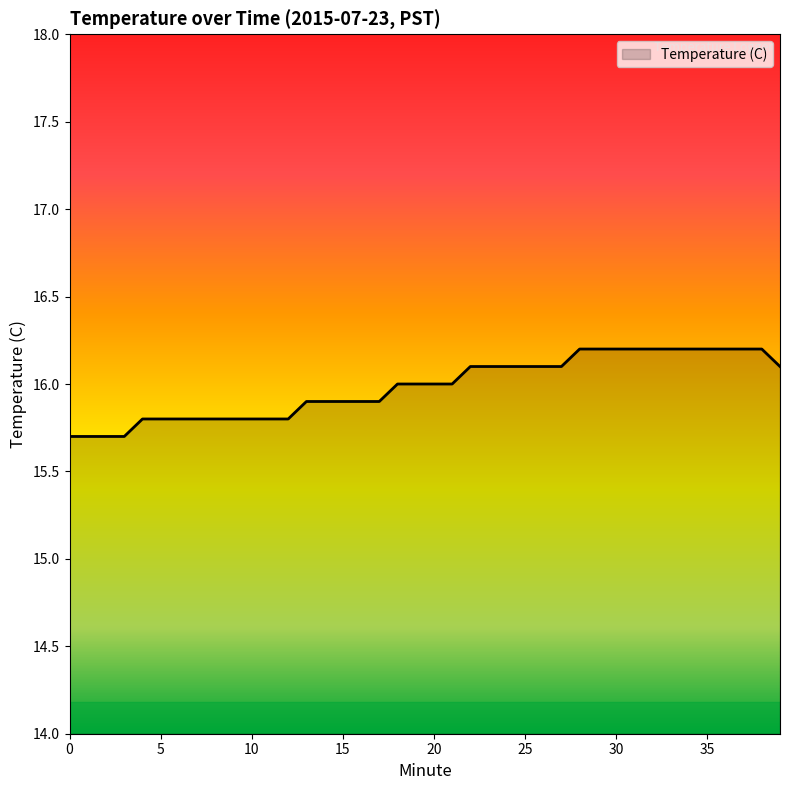

What is the difference between the maximum and minimum values?

0.5